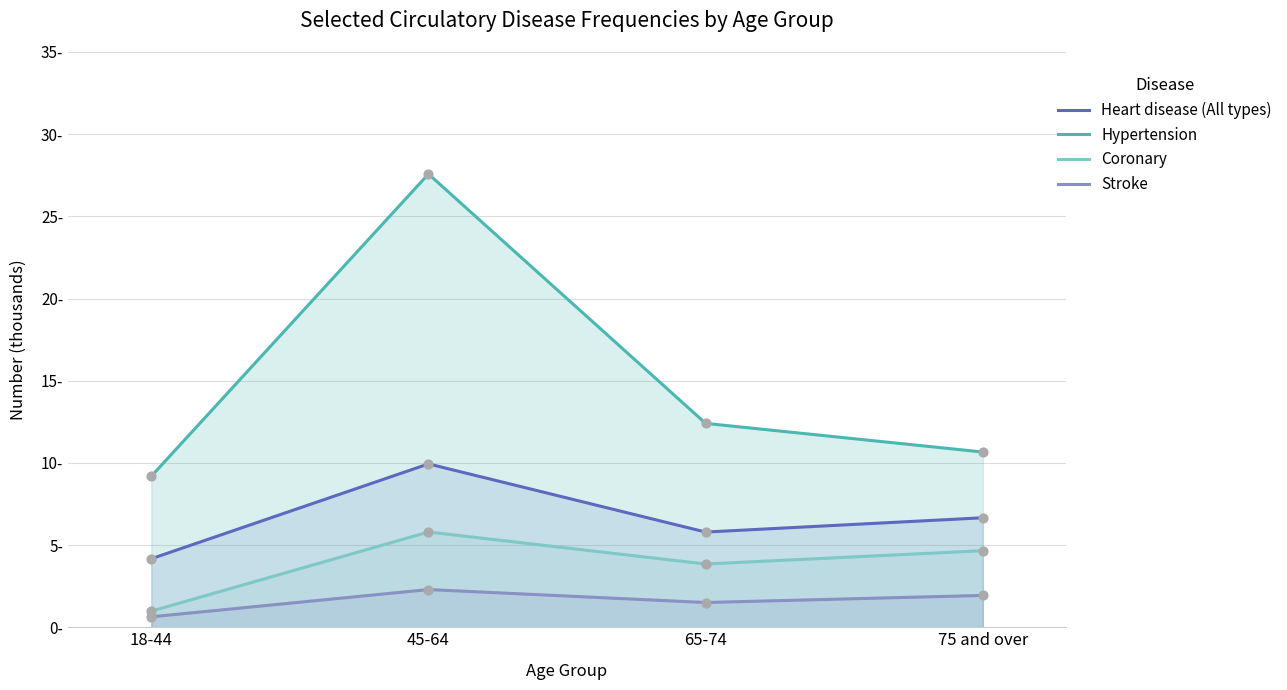

What is the total value across all series at 18-44?

15.0